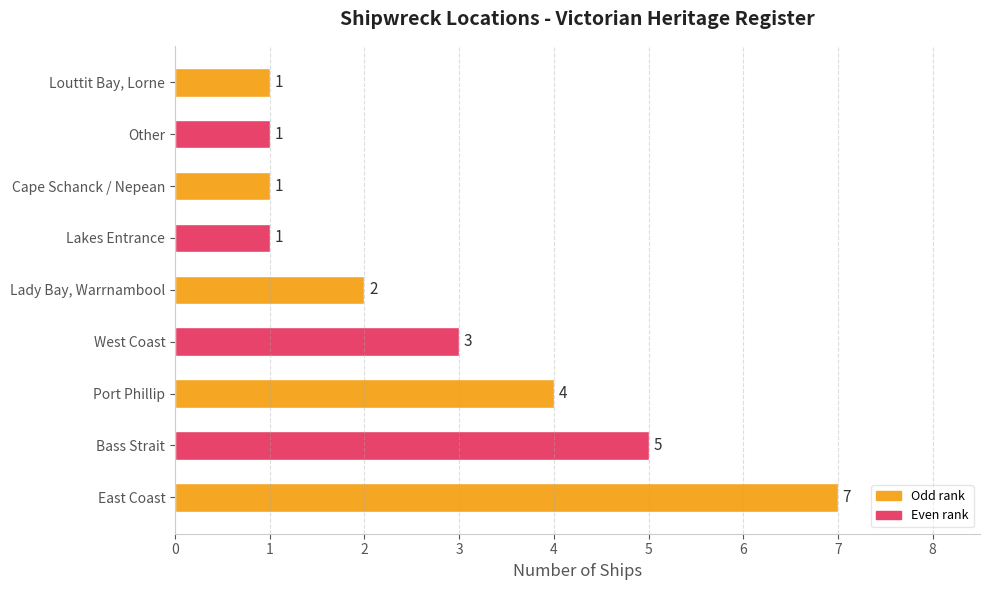

Are the bars horizontal?

Yes